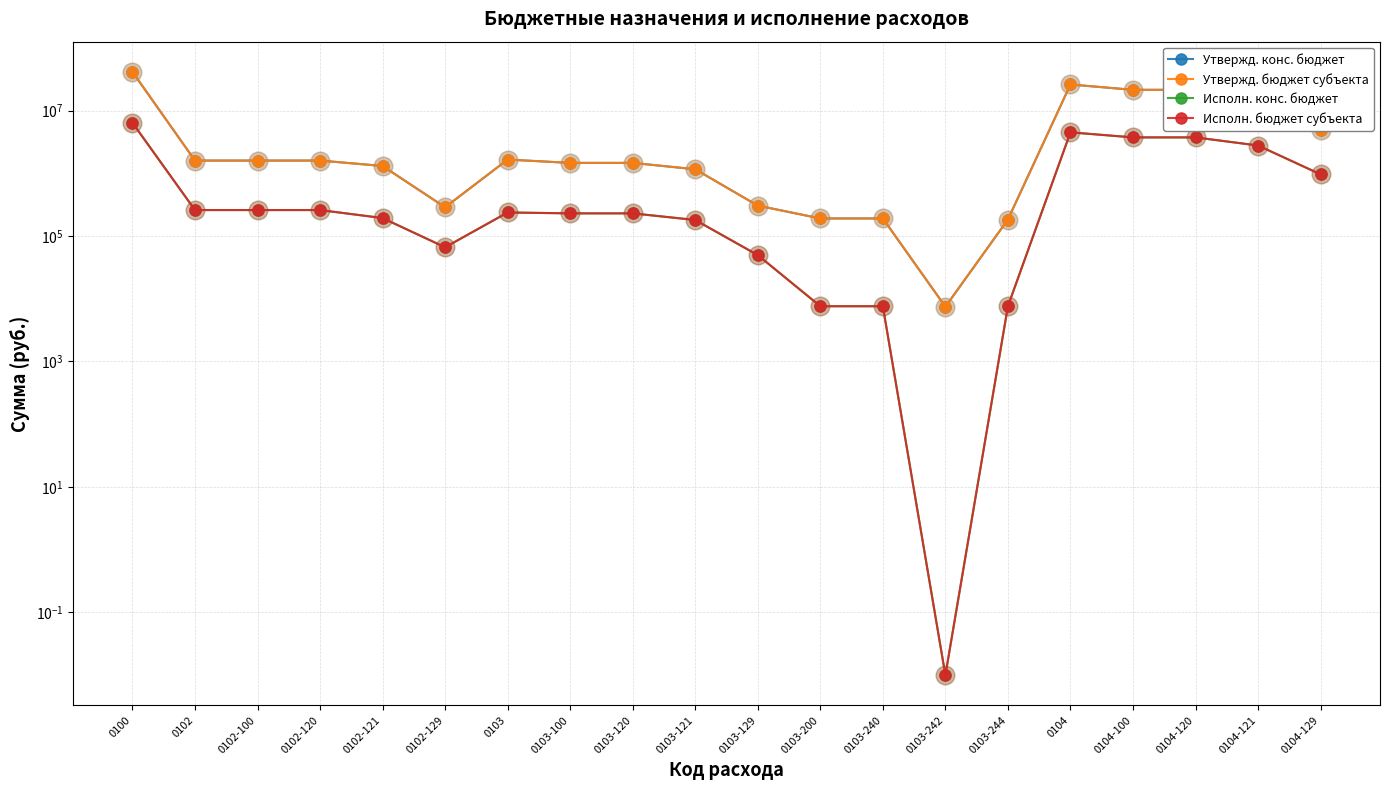

Is the value of Утвержд. бюджет субъекта at 0104-120 greater than the value of Исполн. бюджет субъекта at 0104?

Yes